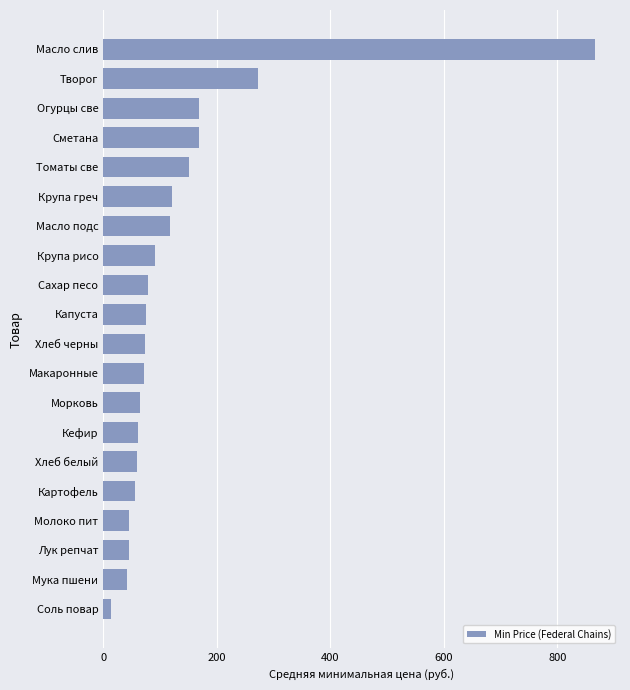

At which label is the value closest to 440?

Творог